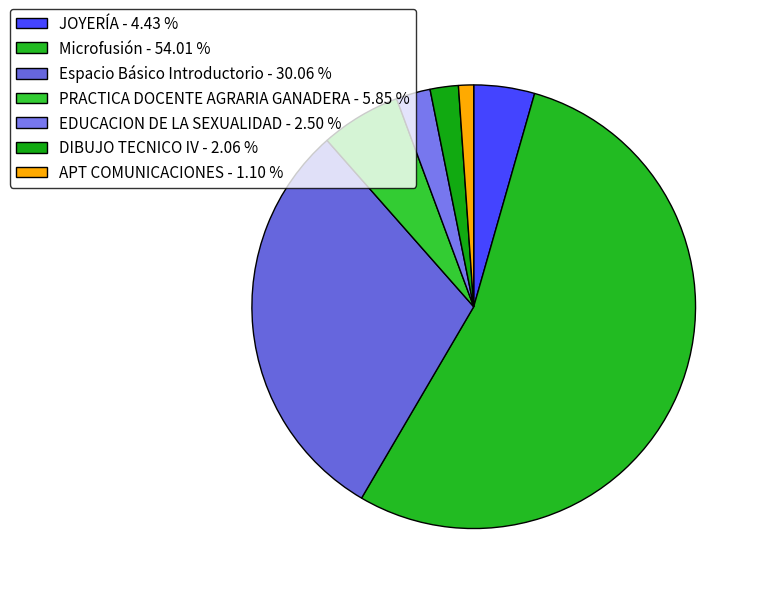

To the nearest percent, what is the difference between the APT COMUNICACIONES and Microfusión slice percentages?

53%